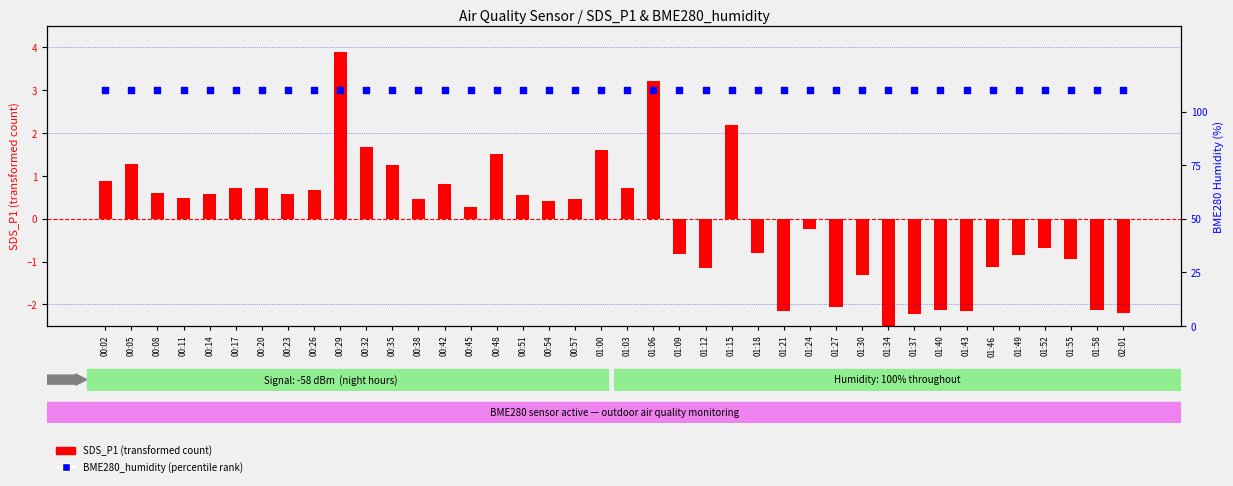

At how many categories does at least one series exceed -2?

40